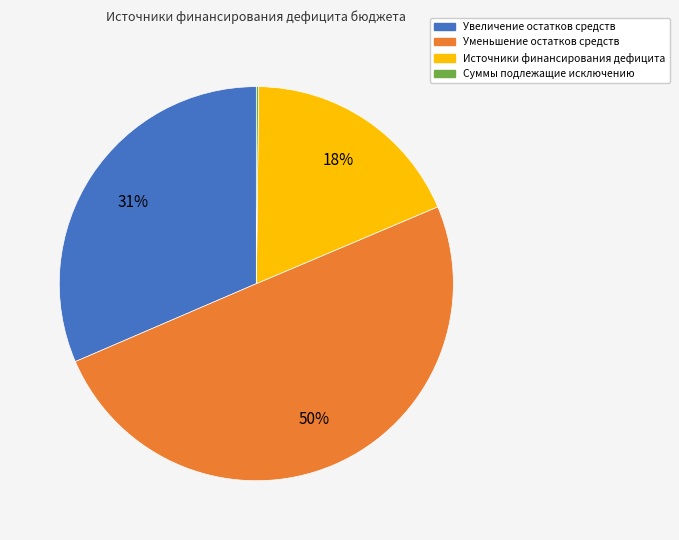

Which has a higher value, Увеличение остатков средств or Уменьшение остатков средств?

Уменьшение остатков средств